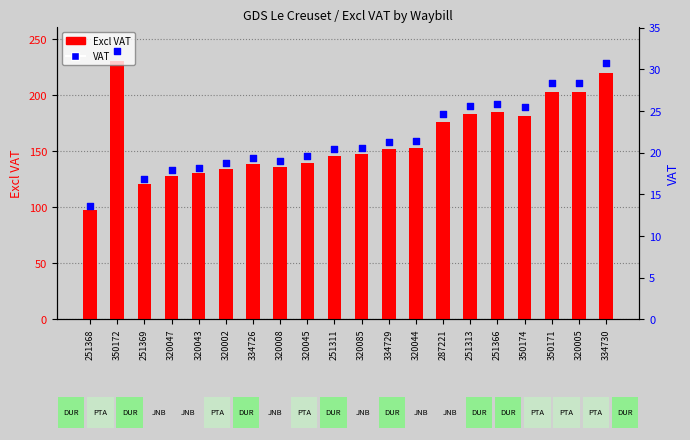

At which category is the sum across all series the highest?

350172